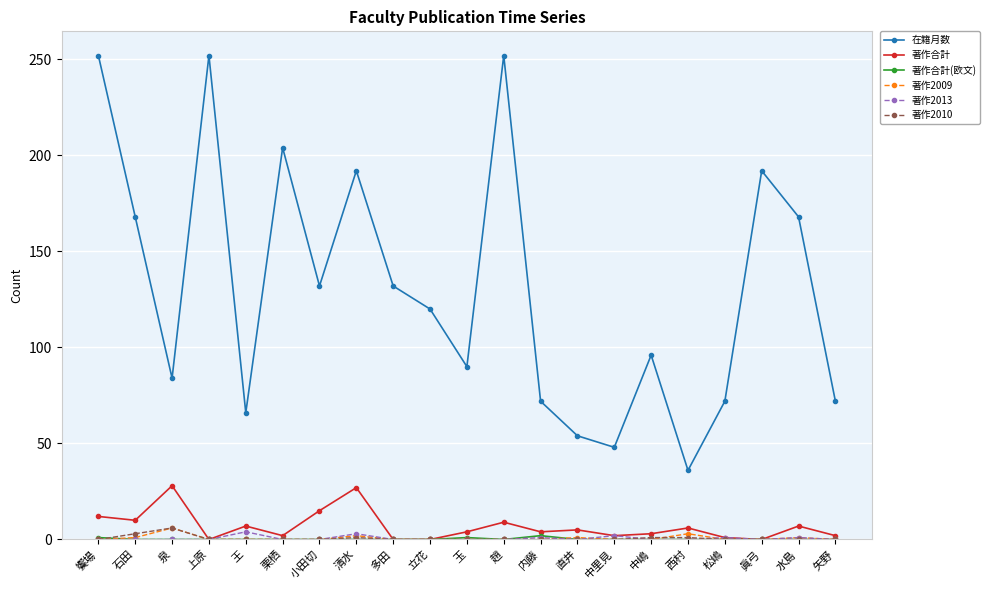

True or false: 著作2013 and 在籍月数 intersect in this chart.

False